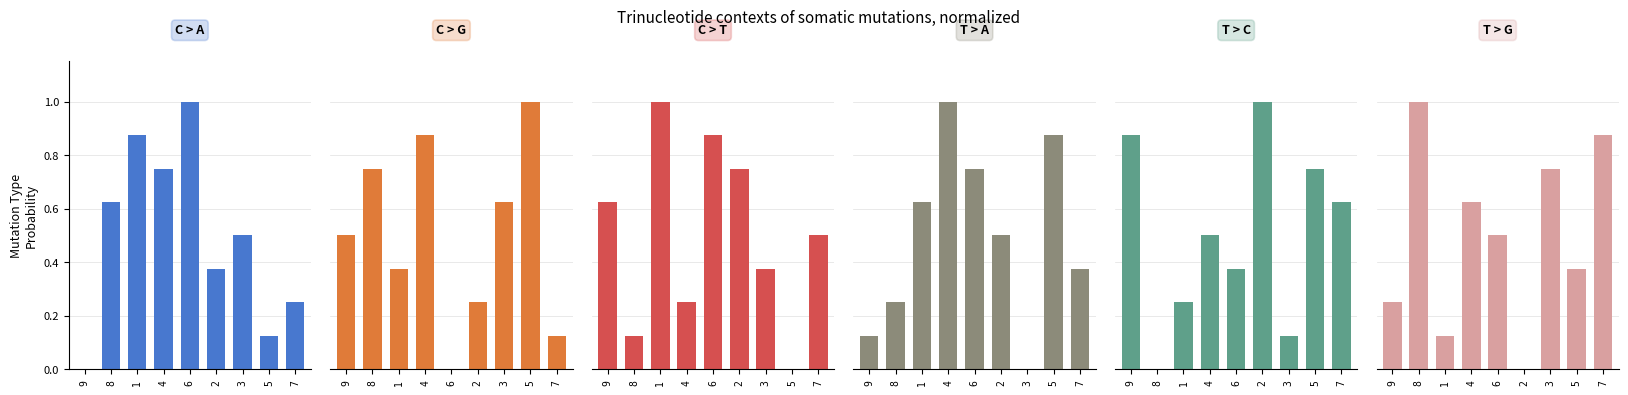

Is it true that T > G equals 0.5 at 6?

True